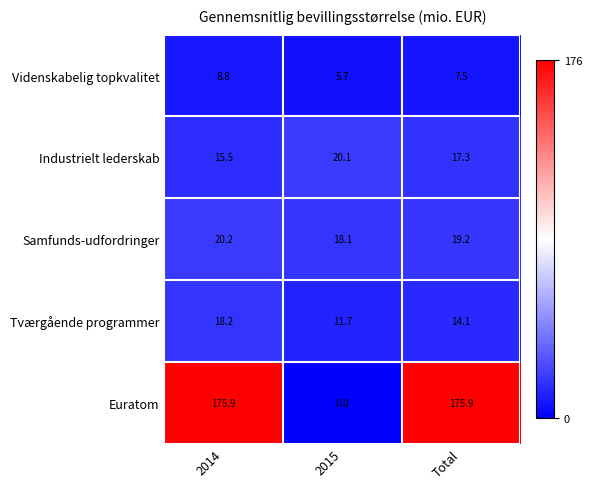

At how many categories does at least one series exceed 115?

2